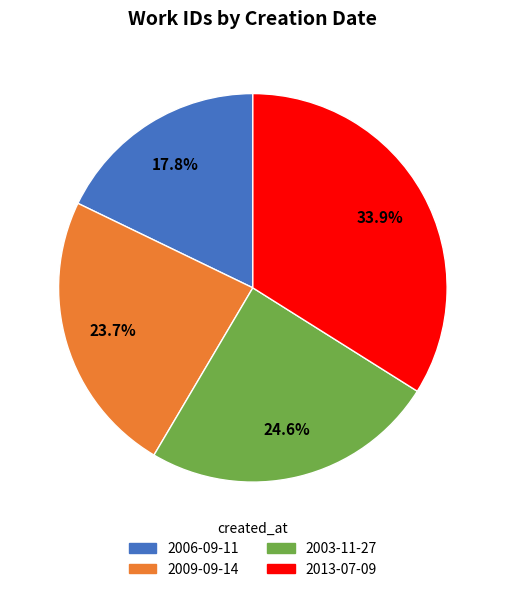

Approximately how many times larger is the value at 2006-09-11 compared to 2003-11-27?

0.7